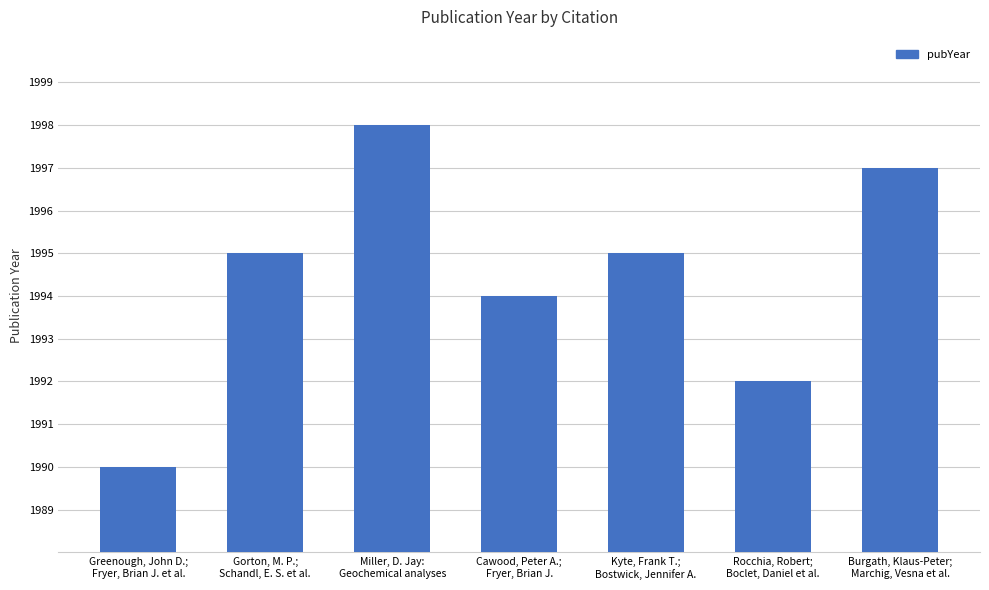

True or false: the data shows 1990 at Greenough, John D.;
Fryer, Brian J. et al..

True